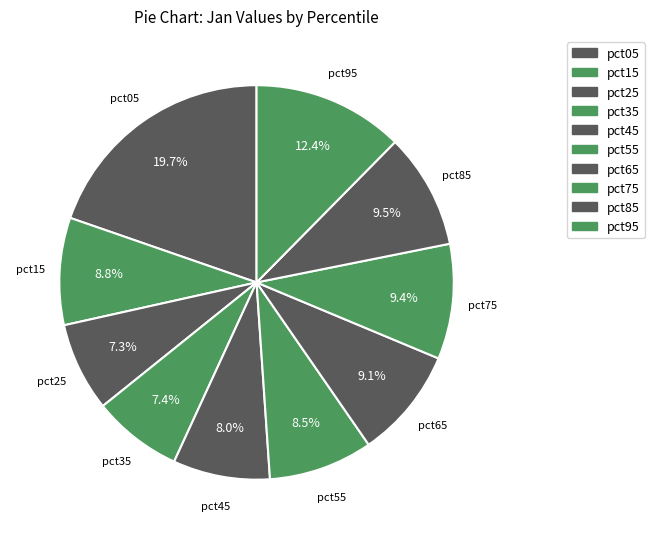

Count the number of slices in the pie.

10